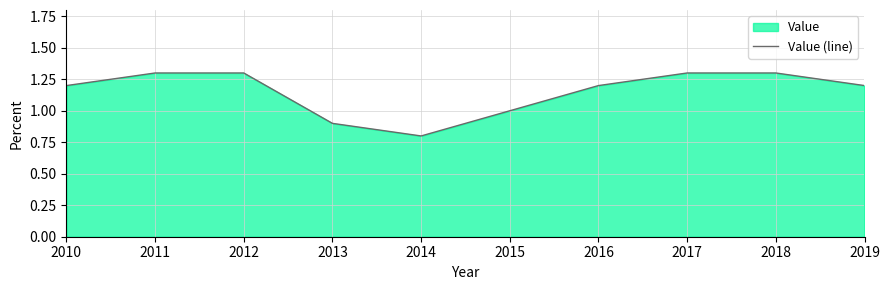

What is the change in value from 2012 to 2015?

-0.3